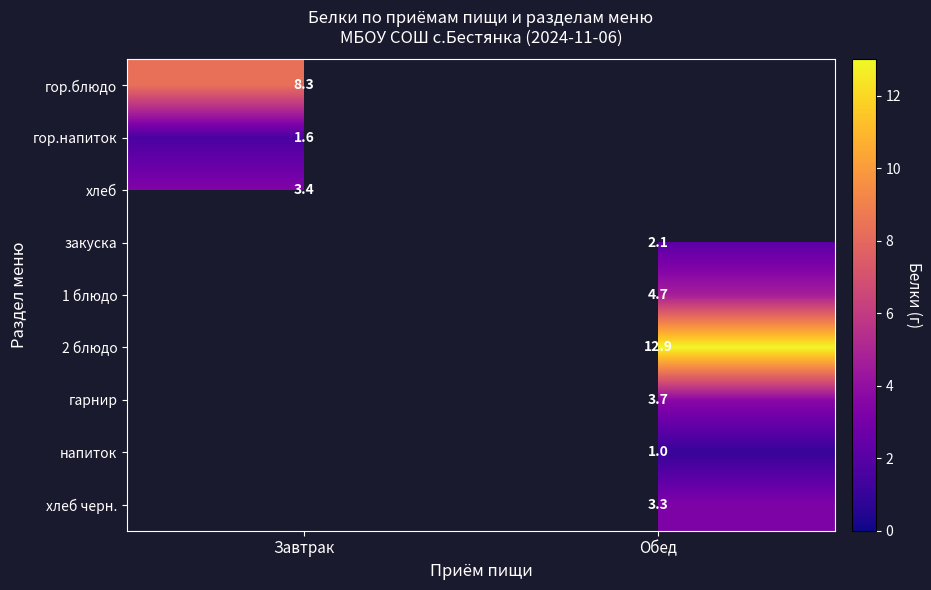

True or false: 2 блюдо has a value of 12.9 at Обед.

True